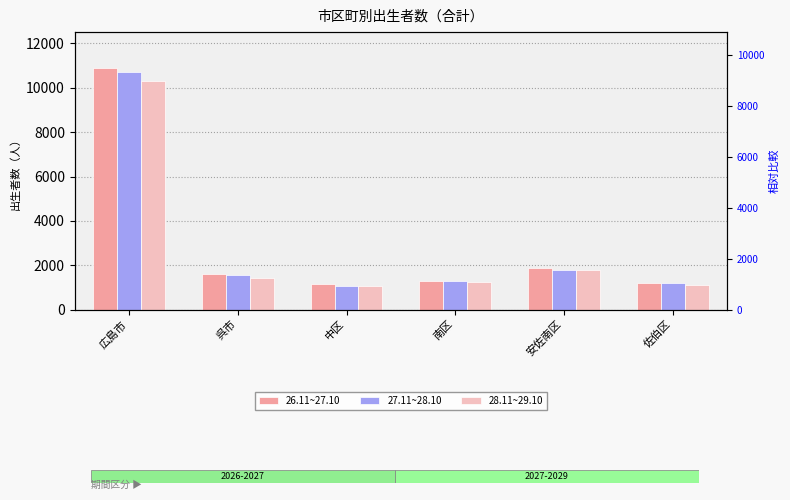

What is the approximate value of 26.11~27.10 at 広島市, to the nearest 100?

10900